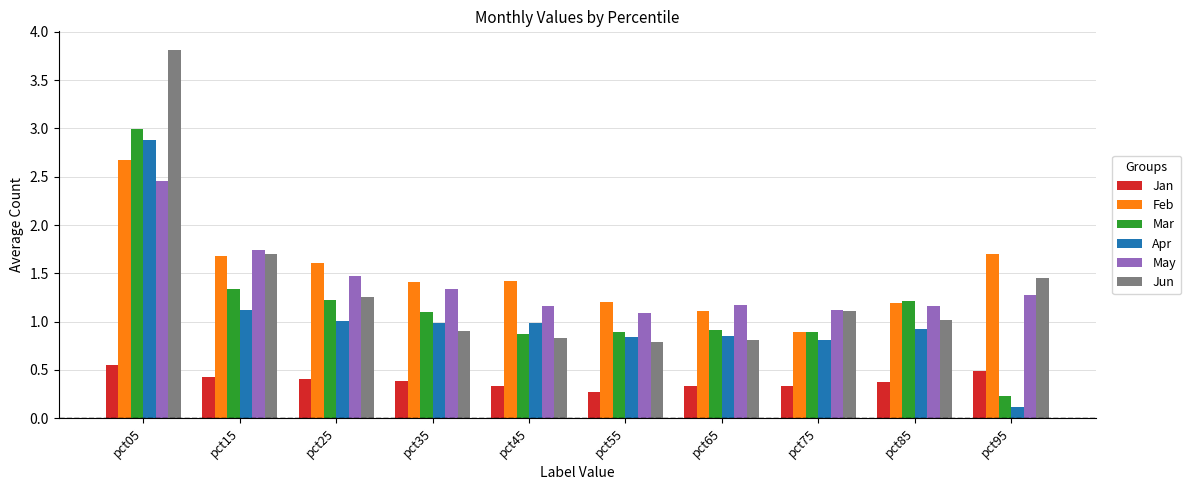

True or false: Apr has a value of 0.5 at pct85.

False